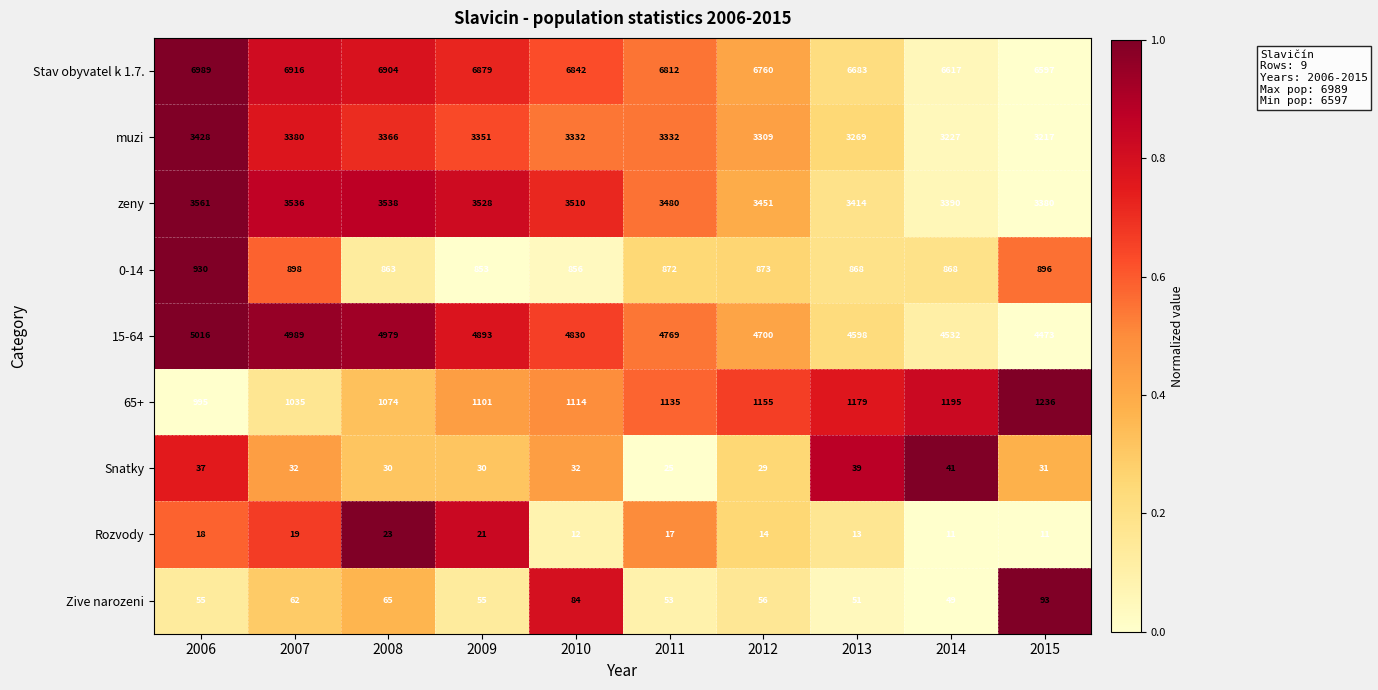

At 2008, list the series in order from smallest to largest.

Rozvody, Snatky, Zive narozeni, 0-14, 65+, muzi, zeny, 15-64, Stav obyvatel k 1.7.